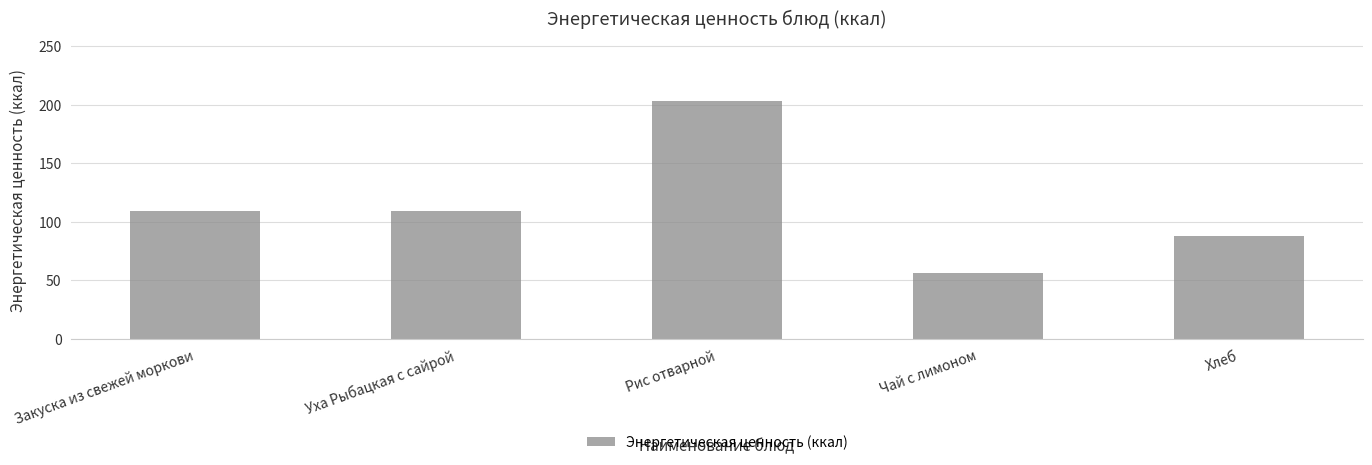

What is the difference between the maximum and minimum values?

146.8